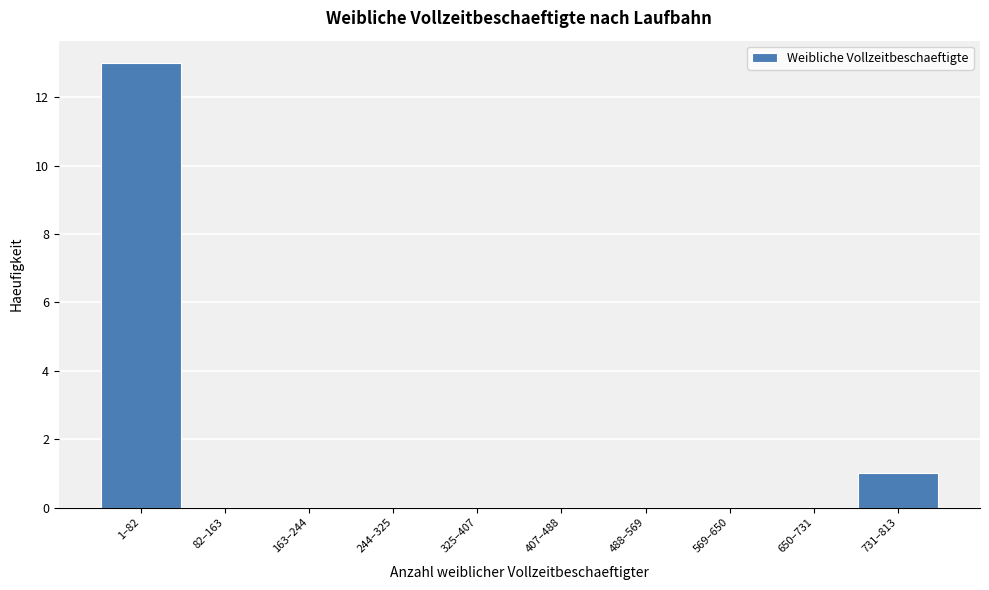

Reading left to right, list all the values displayed in this chart.

1–82=13	82–163=0	163–244=0	244–325=0	325–407=0	407–488=0	488–569=0	569–650=0	650–731=0	731–813=1